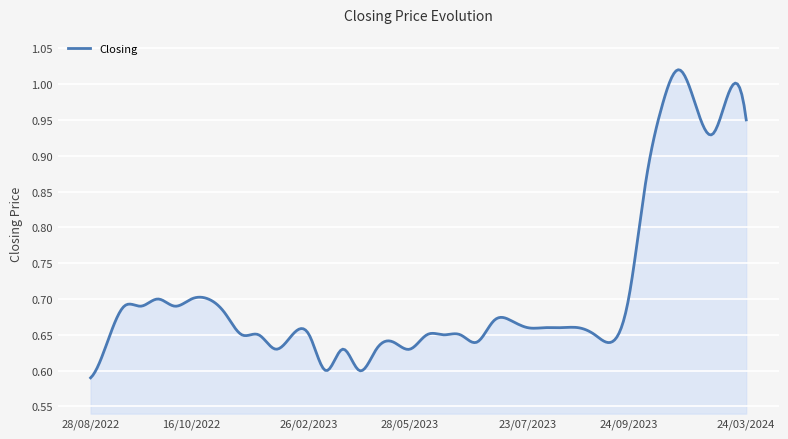

True or false: the data has more than 2 interior local peaks.

True